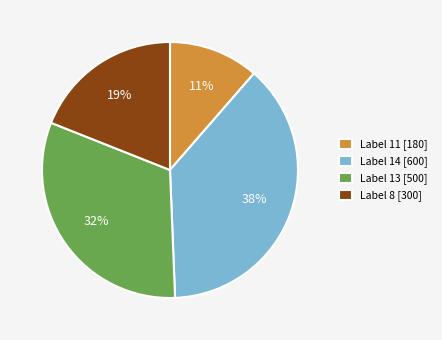

Is it true that Label 8 [300] is 14% of the pie?

False